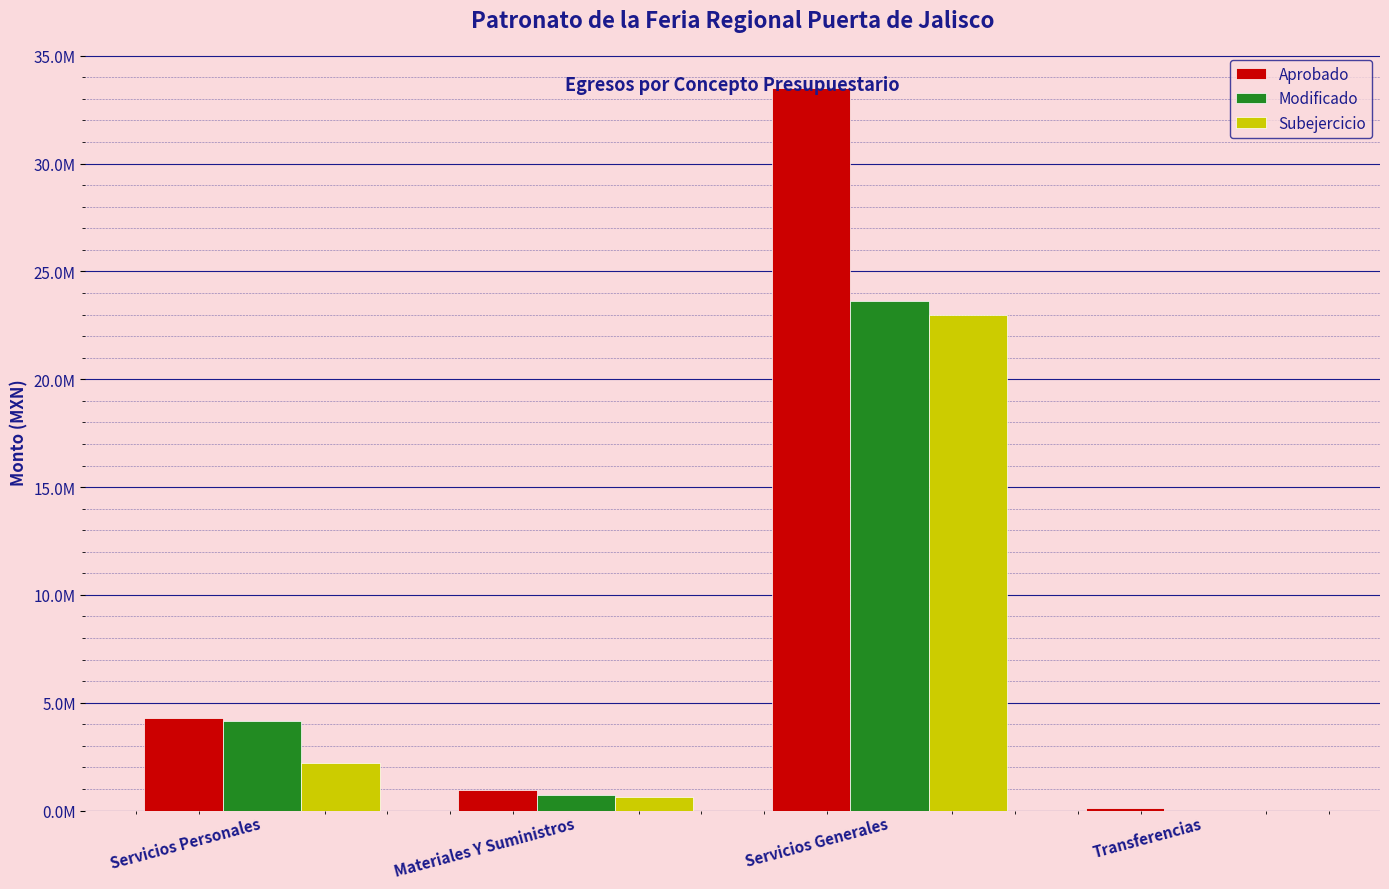

What are all the series names shown in the legend?

Aprobado, Modificado, Subejercicio